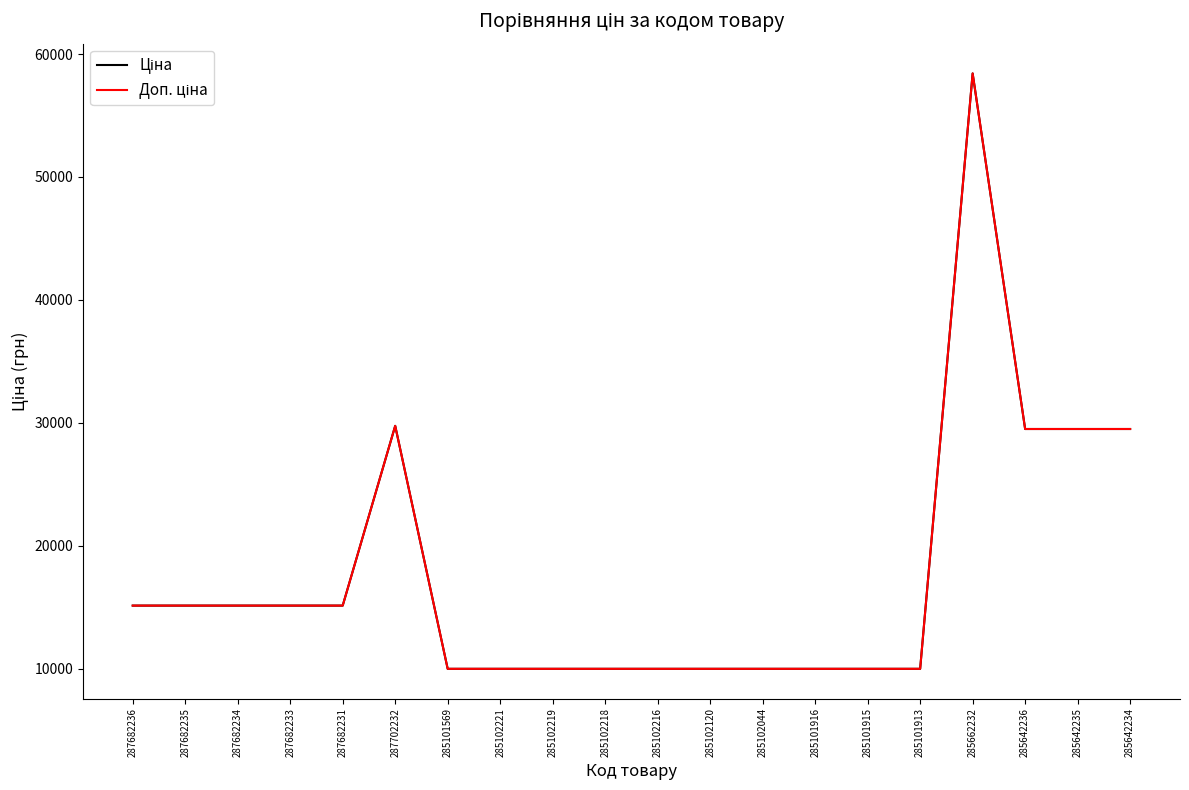

Does the chart have visible grid lines?

No